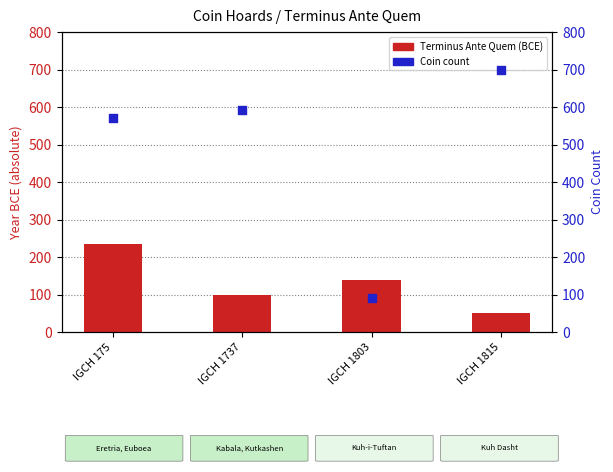

What are all the series names shown in the legend?

Terminus Ante Quem (BCE), Coin count